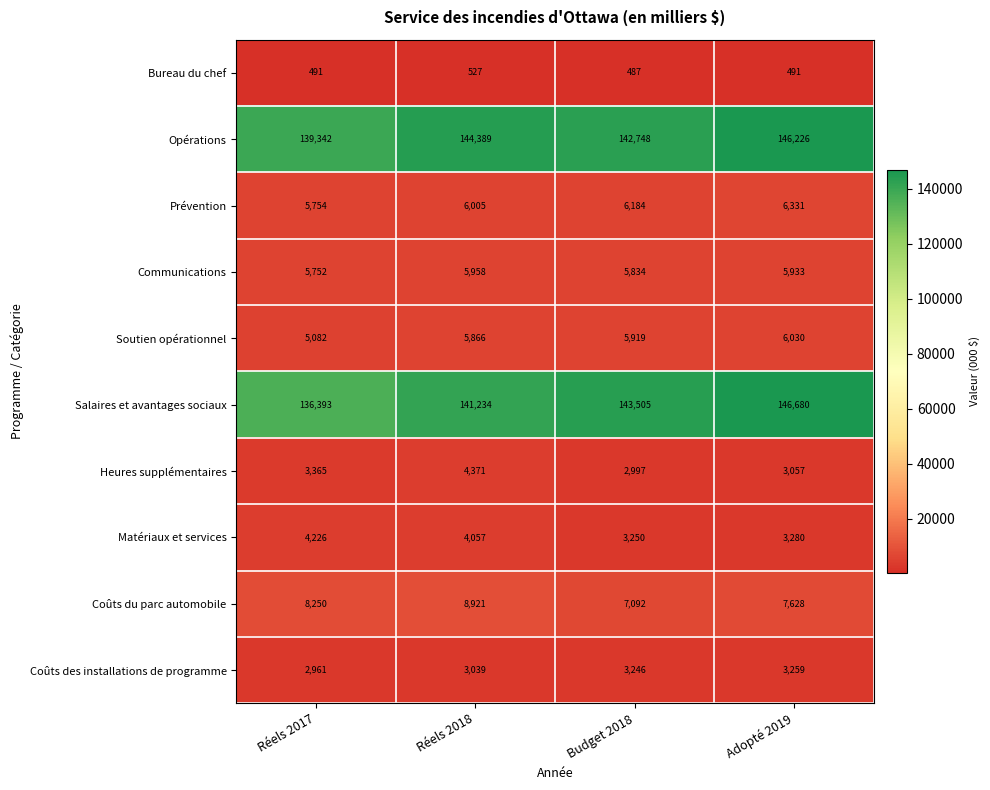

At how many categories does at least one series exceed 136082?

4